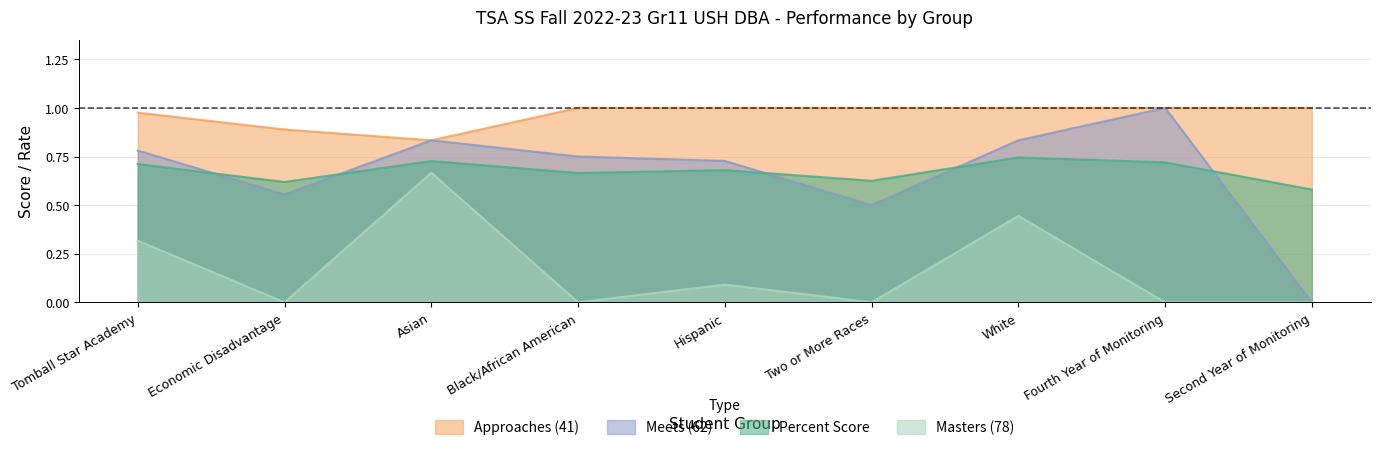

What is the greatest value displayed?

1.0